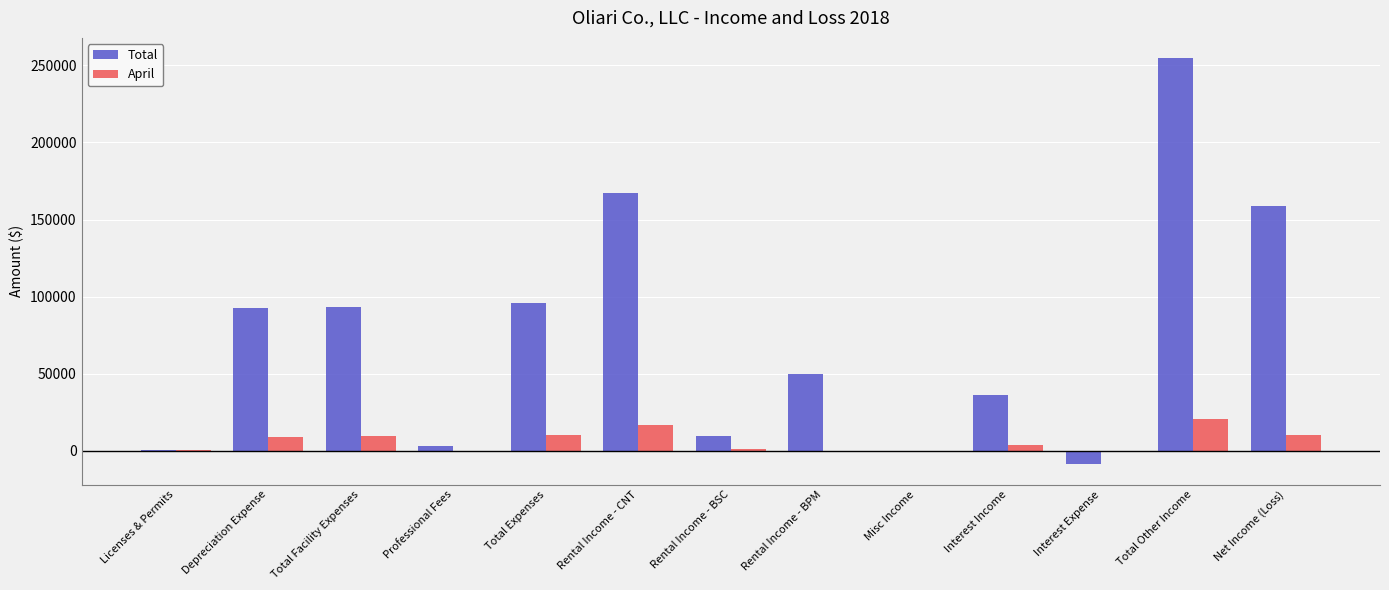

How many distinct data groups are displayed?

2